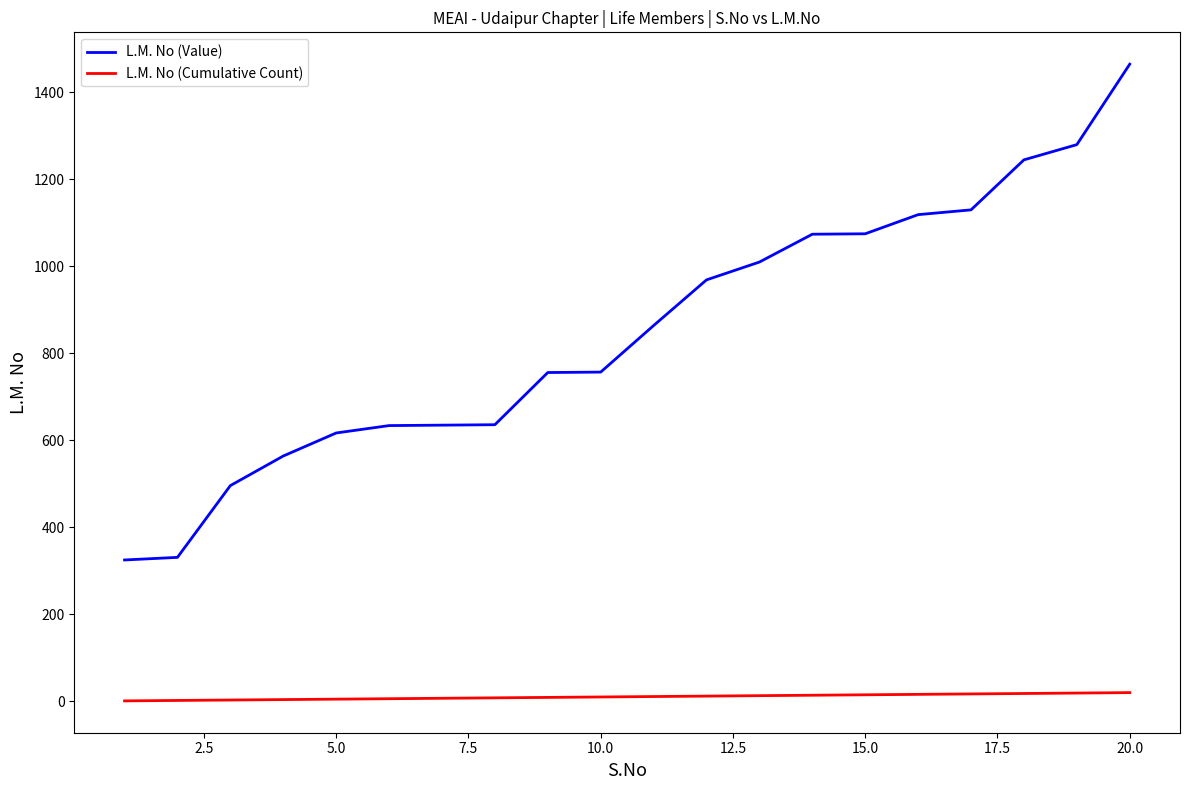

True or false: L.M. No (Value) and L.M. No (Cumulative Count) intersect in this chart.

False